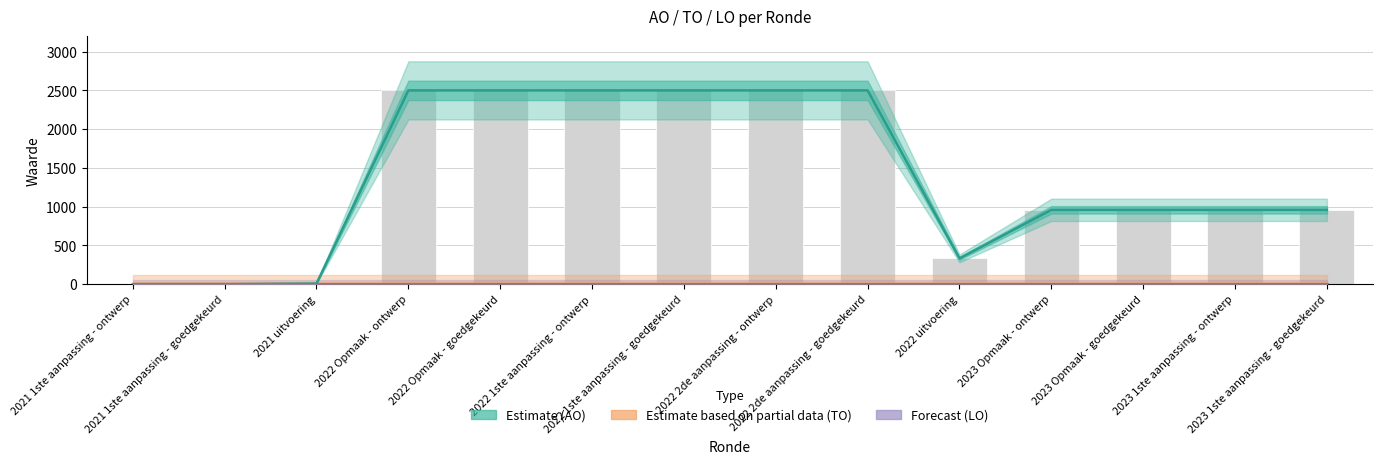

What position from the left is 2022 1ste aanpassing - ontwerp?

6